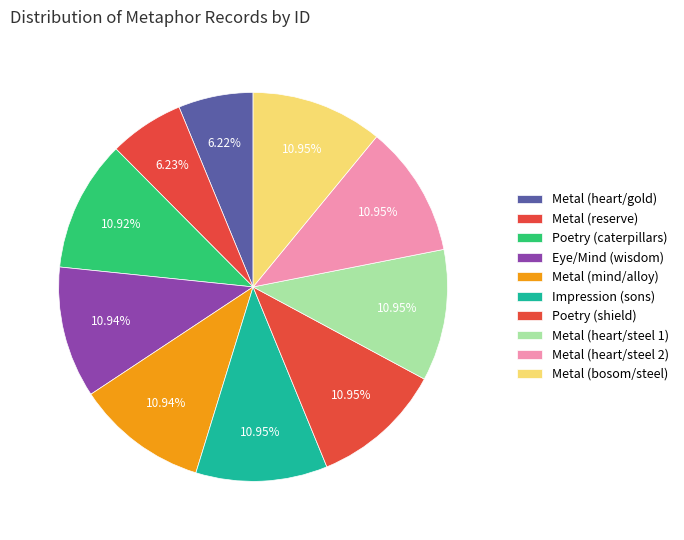

Which category has the biggest portion of the pie?

Metal (bosom/steel)